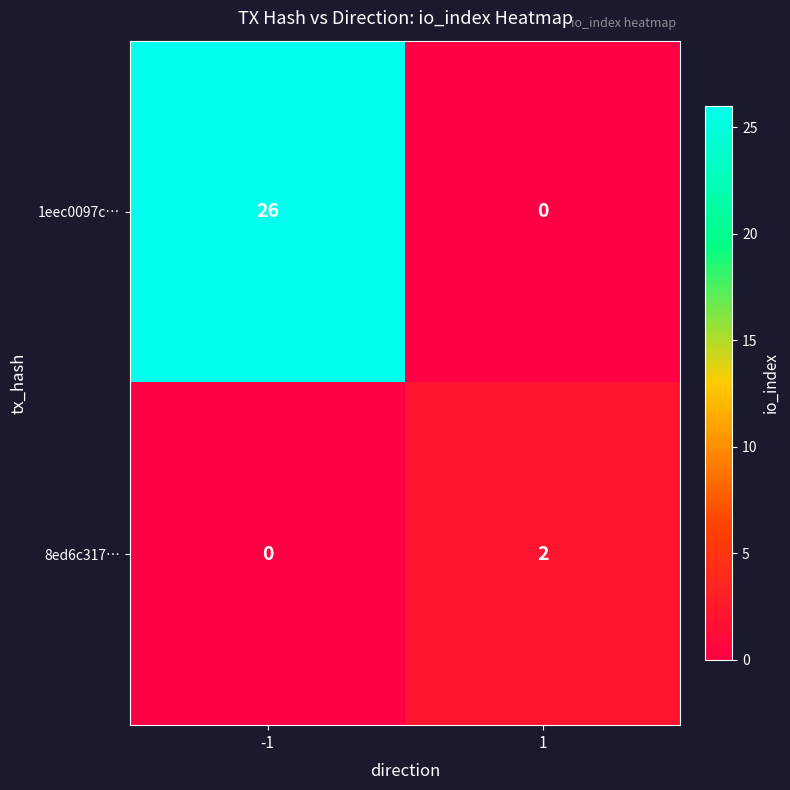

What is the difference between the highest and lowest values at 1?

2